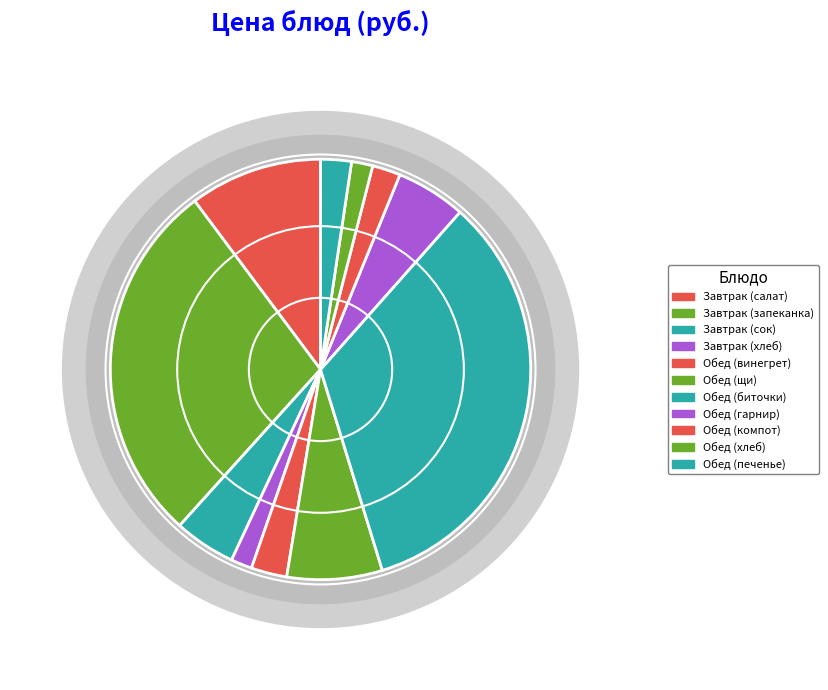

Is there any slice that represents more than half of the pie?

No